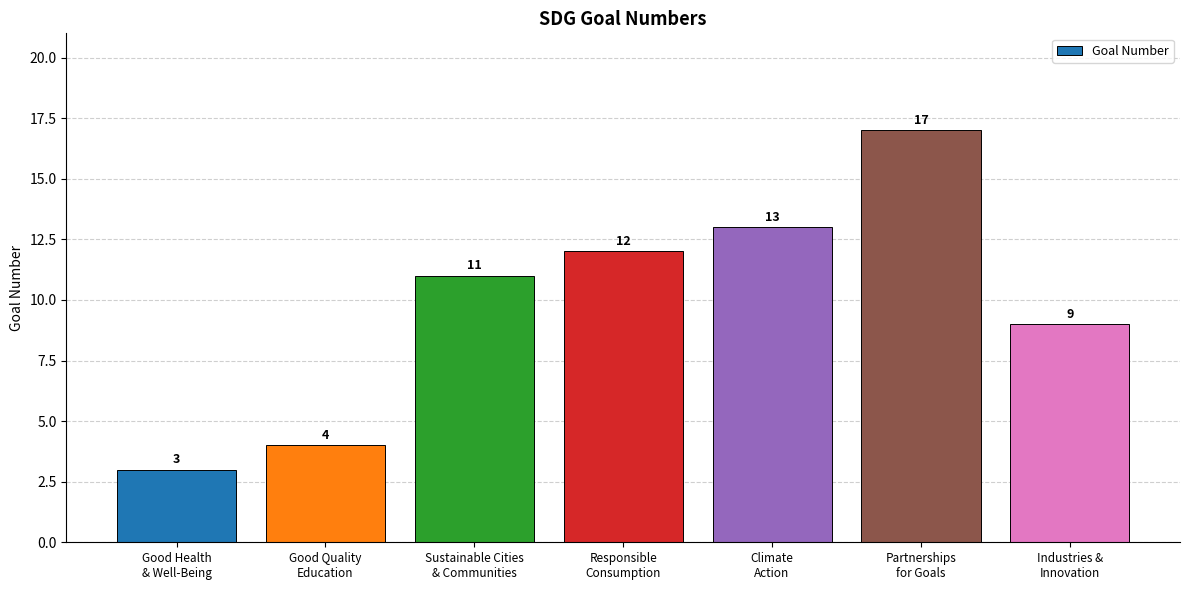

What is the ratio of the value at Climate
Action to the value at Sustainable Cities
& Communities?

1.2